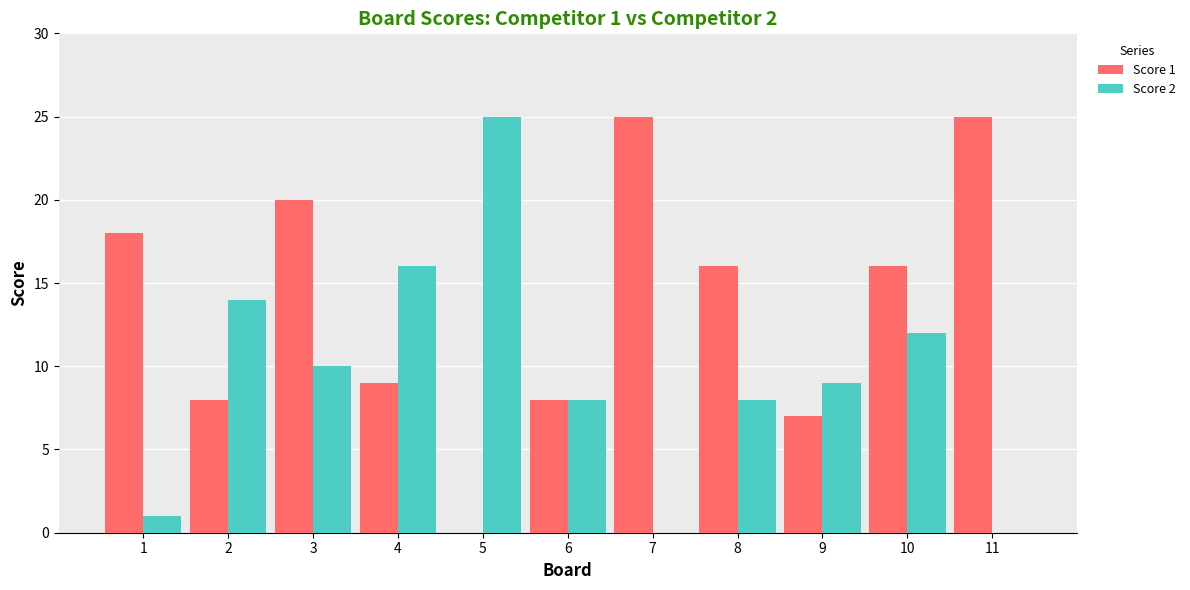

Is it true that Score 1 equals 8 at 6?

True